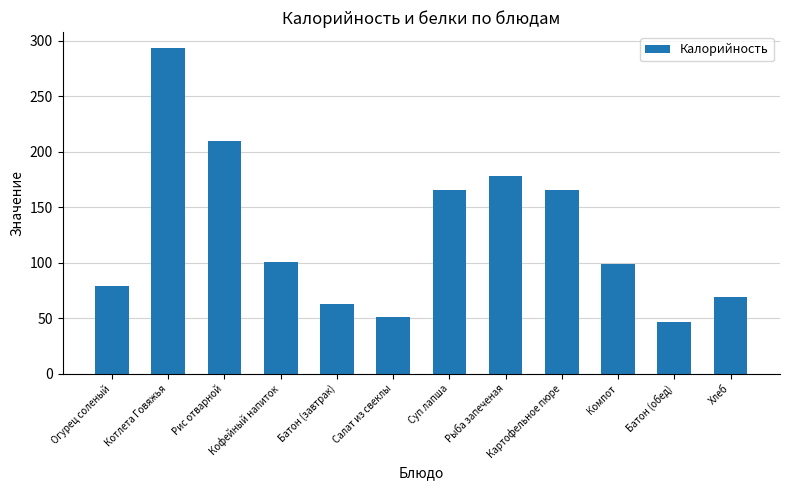

What is the smallest value displayed?

46.9